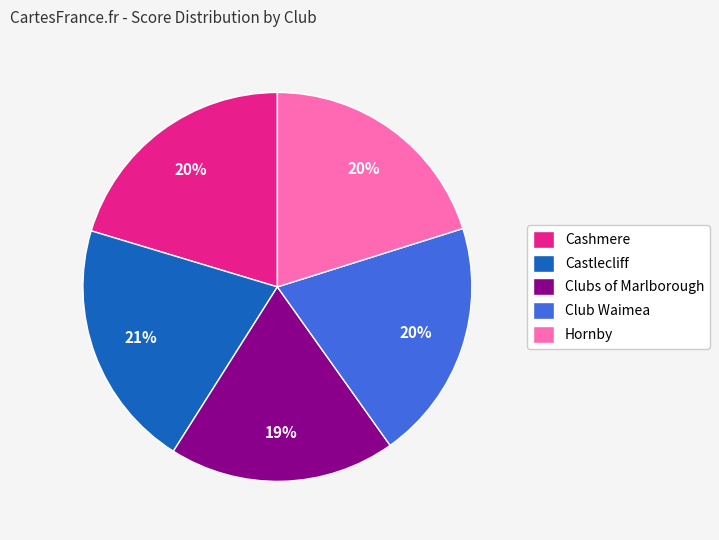

The Castlecliff slice represents 21% of the pie. True or false?

True